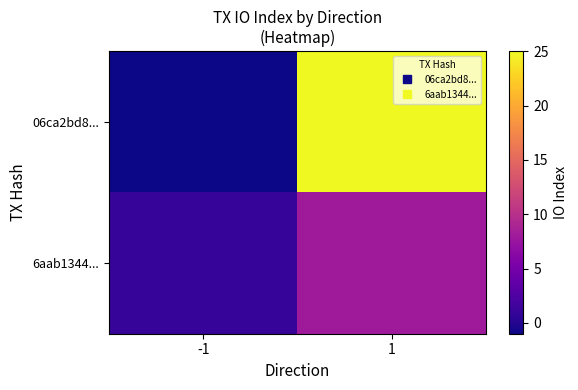

Reading left to right, list all the values displayed in this chart.

06ca2bd8...: -1=-1	1=25
6aab1344...: -1=1	1=8